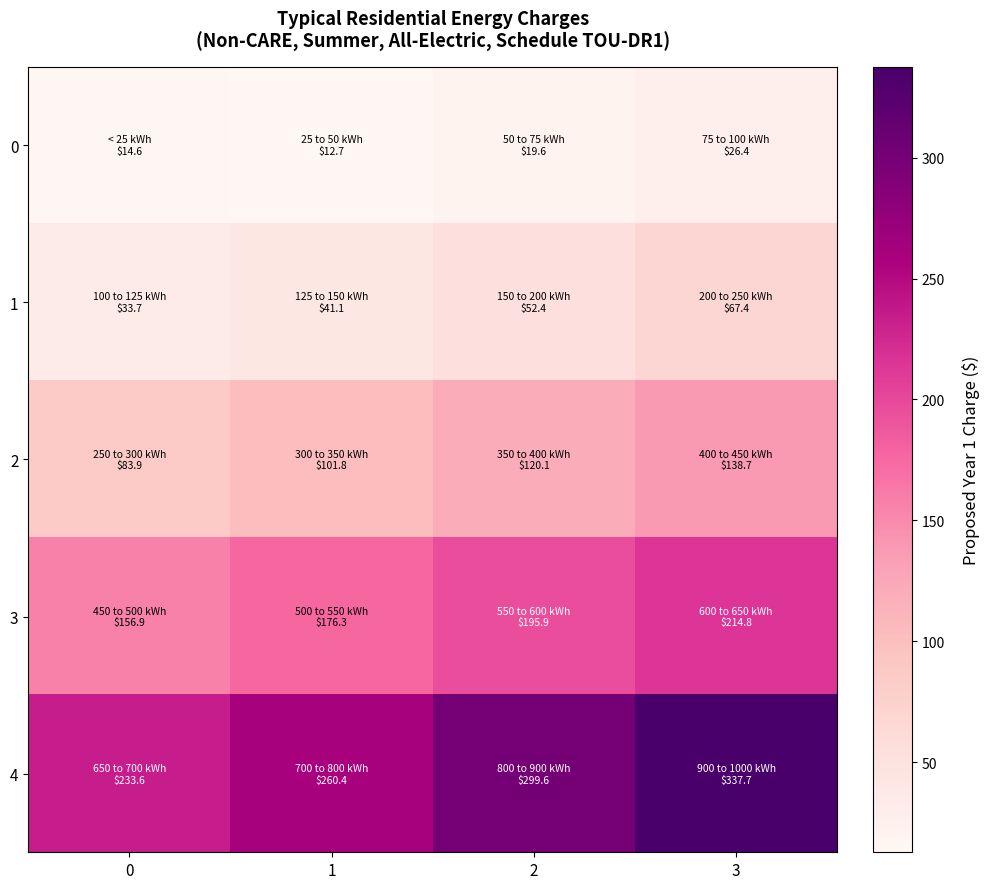

Which has a higher value, 0 or 2?

2